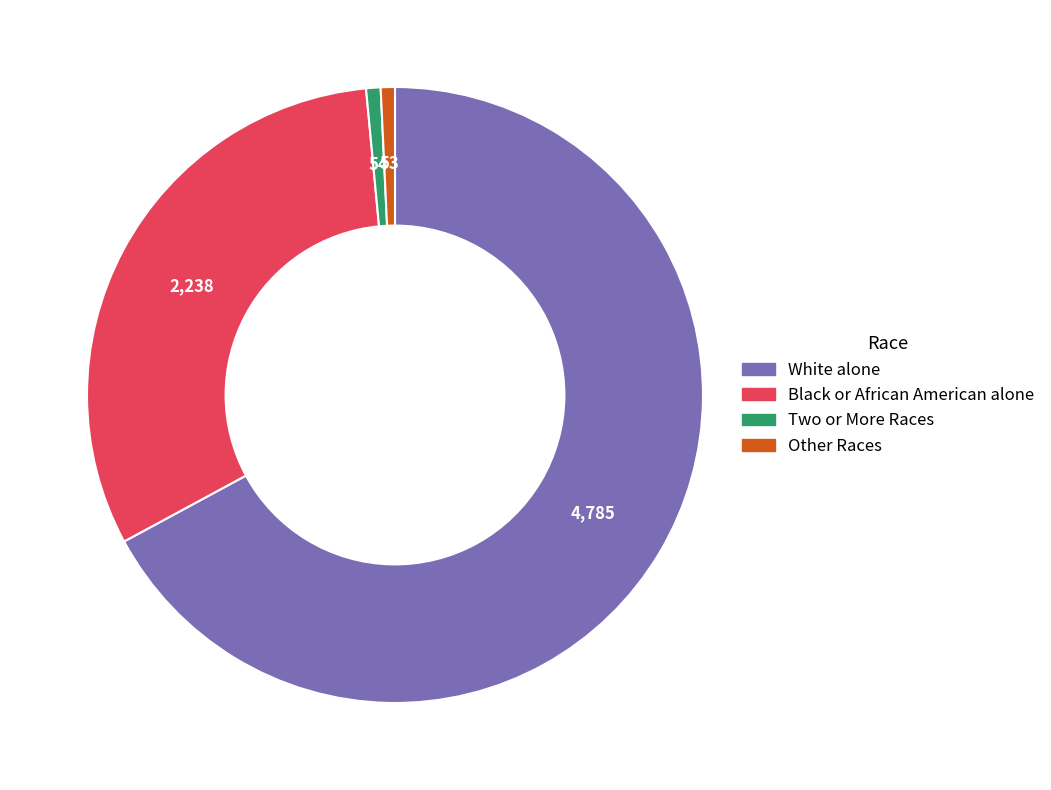

Is there any slice that represents more than half of the pie?

Yes